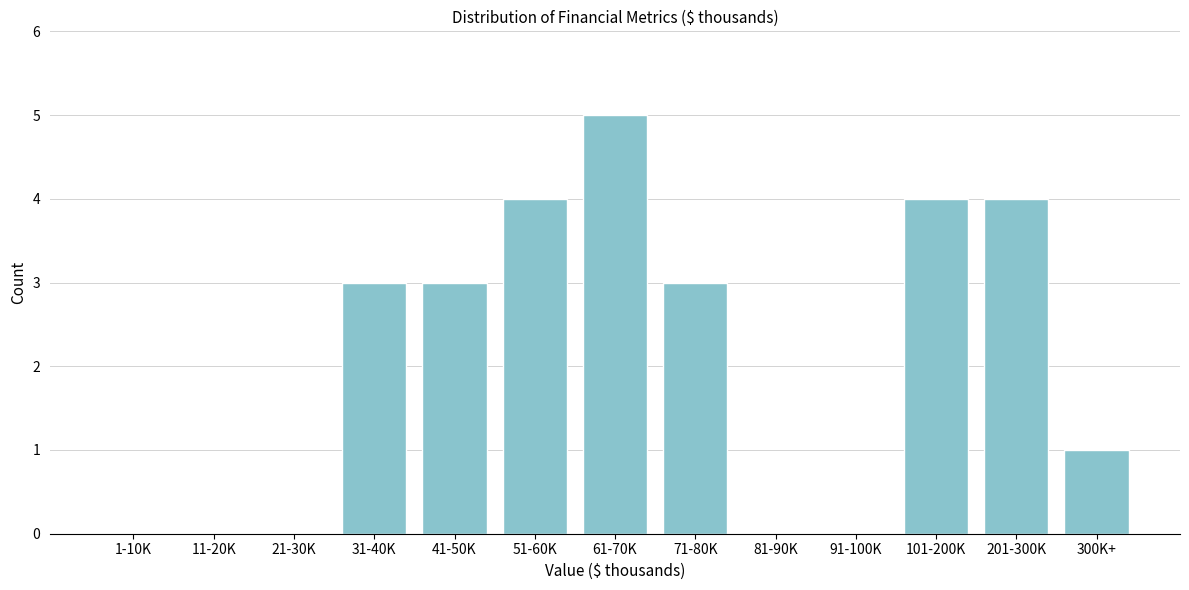

Reading left to right, list all the values displayed in this chart.

1-10K=0	11-20K=0	21-30K=0	31-40K=3	41-50K=3	51-60K=4	61-70K=5	71-80K=3	81-90K=0	91-100K=0	101-200K=4	201-300K=4	300K+=1